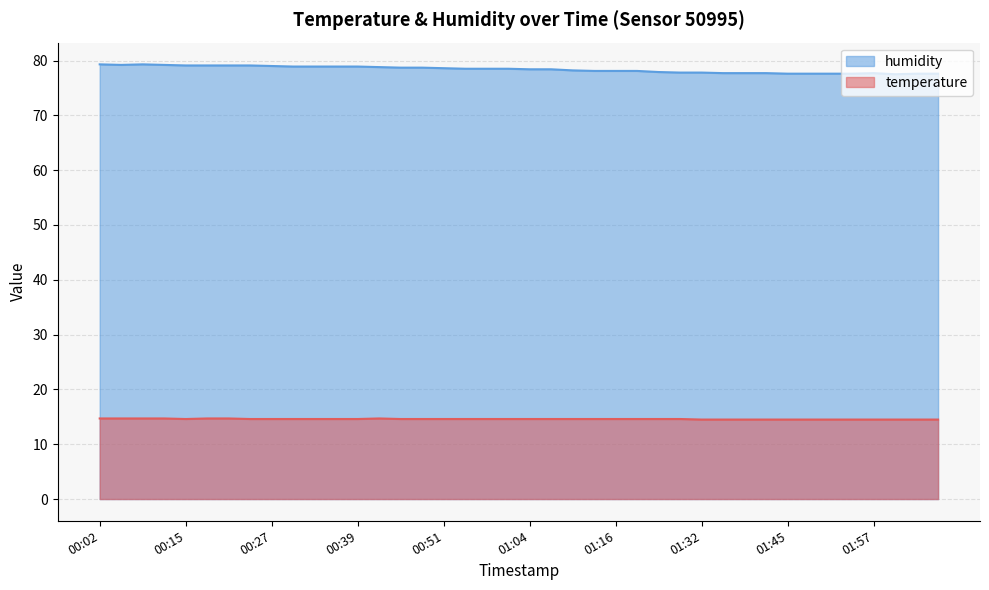

Reading left to right, what are all the values shown in this chart?

temperature: 00:02=14.7	00:06=14.7	00:09=14.7	00:12=14.7	00:15=14.6	00:18=14.7	00:21=14.7	00:24=14.6	00:27=14.6	00:30=14.6	00:33=14.6	00:36=14.6	00:39=14.6	00:42=14.7	00:45=14.6	00:48=14.6	00:51=14.6	00:54=14.6	00:57=14.6	01:01=14.6	01:04=14.6	01:07=14.6	01:10=14.6	01:13=14.6	01:16=14.6	01:23=14.6	01:26=14.6	01:29=14.6	01:32=14.5	01:35=14.5	01:39=14.5	01:42=14.5	01:45=14.5	01:48=14.5	01:51=14.5	01:54=14.5	01:57=14.5	02:00=14.5	02:03=14.5	02:06=14.5
humidity: 00:02=79.3	00:06=79.2	00:09=79.3	00:12=79.2	00:15=79.1	00:18=79.1	00:21=79.1	00:24=79.1	00:27=79.0	00:30=78.9	00:33=78.9	00:36=78.9	00:39=78.9	00:42=78.8	00:45=78.7	00:48=78.7	00:51=78.6	00:54=78.5	00:57=78.5	01:01=78.5	01:04=78.4	01:07=78.4	01:10=78.2	01:13=78.1	01:16=78.1	01:23=78.1	01:26=77.9	01:29=77.8	01:32=77.8	01:35=77.7	01:39=77.7	01:42=77.7	01:45=77.6	01:48=77.6	01:51=77.6	01:54=77.6	01:57=77.7	02:00=77.5	02:03=77.6	02:06=77.6